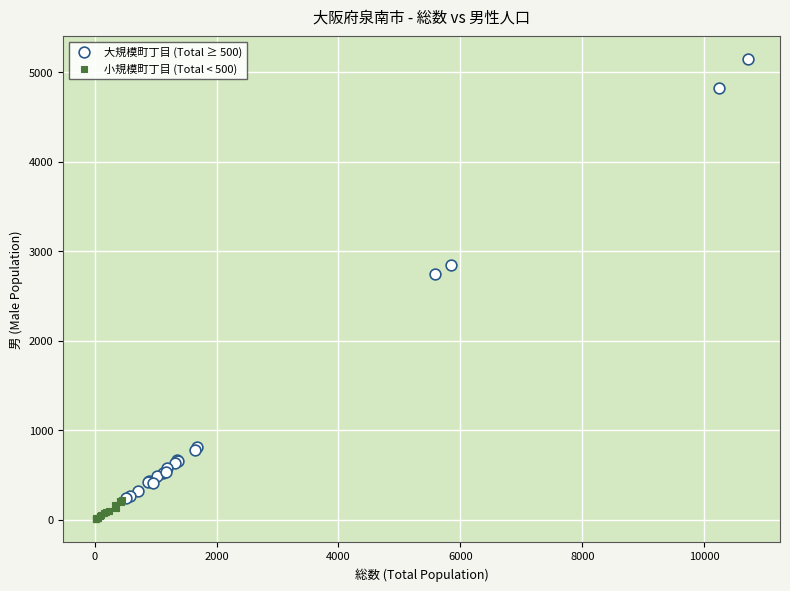

Which series has the widest spread of Y values?

大規模町丁目 (Total ≥ 500)